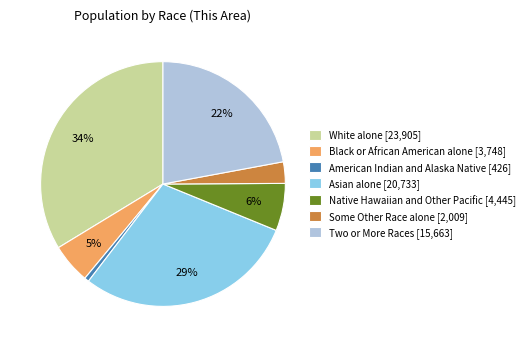

Is there a majority slice in this chart?

No